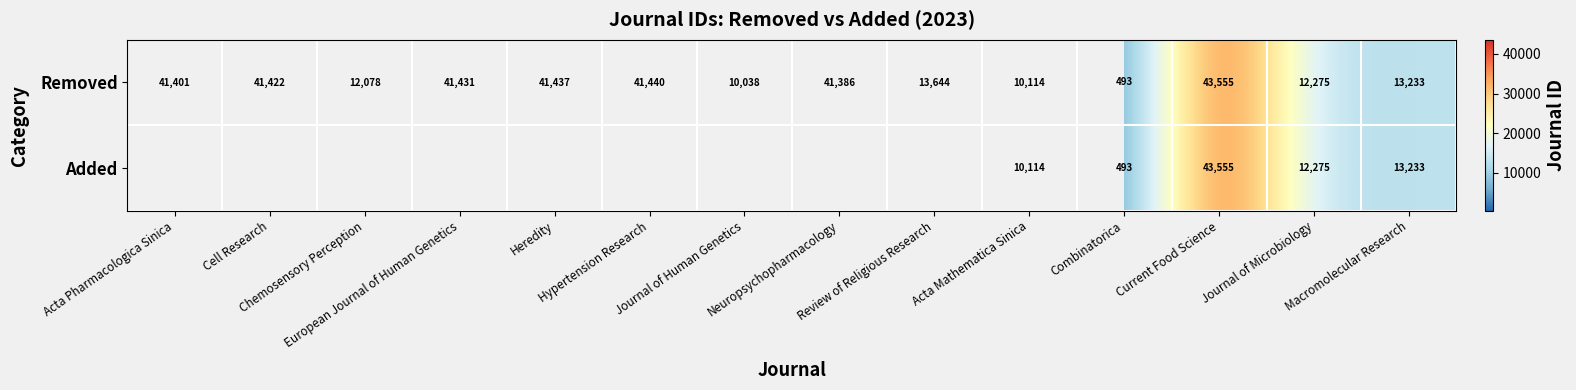

At how many categories does at least one series exceed 17012?

7